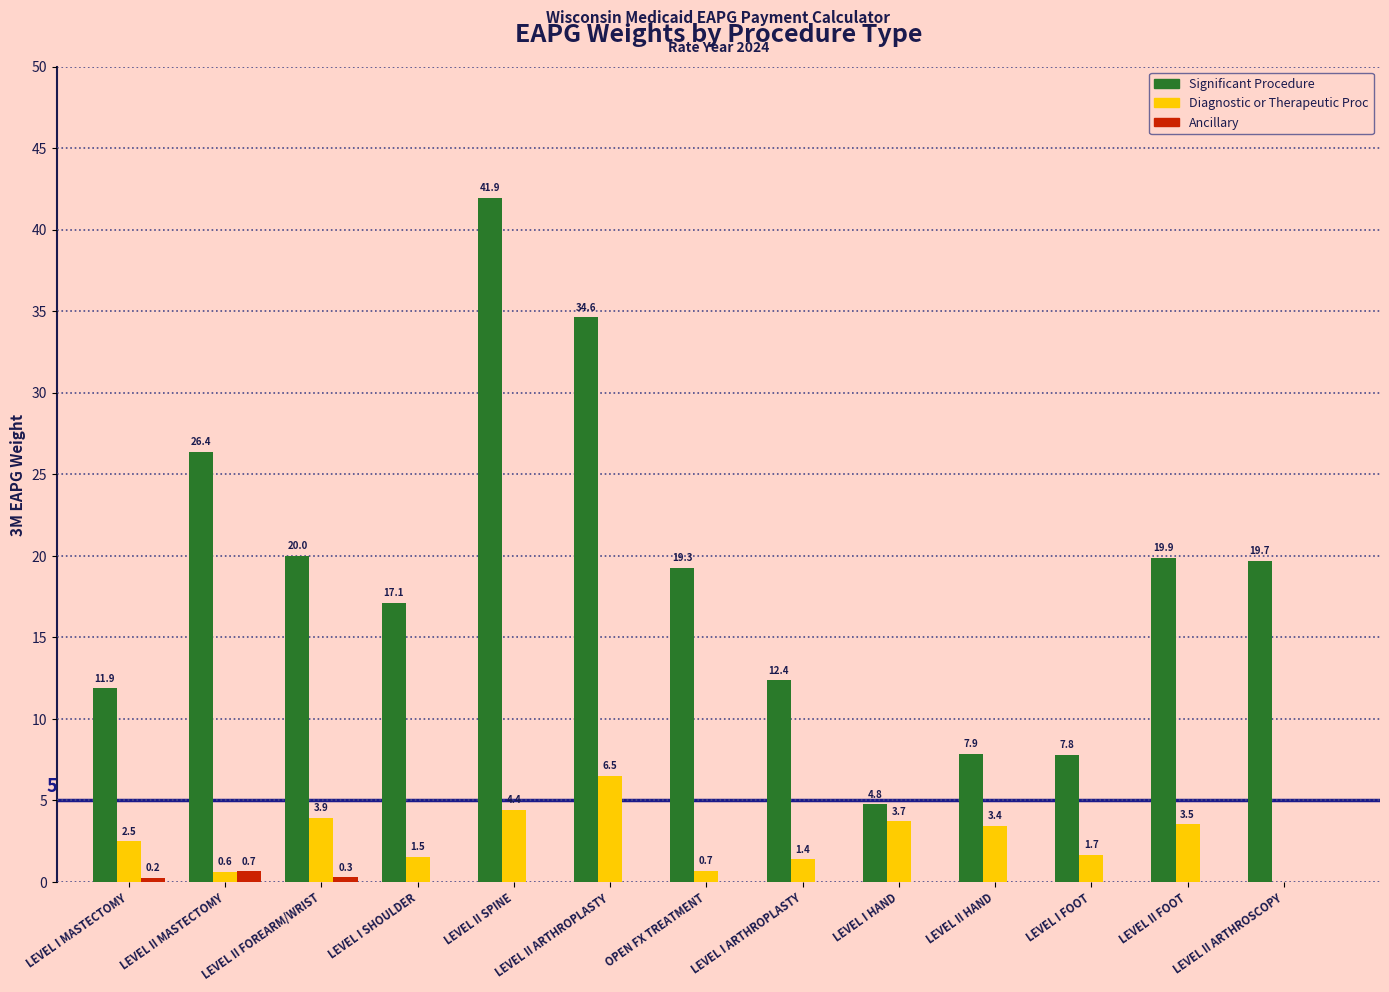

Reading right to left, what are all the values shown in this chart?

Significant Procedure: 19.7	19.9	7.8	7.9	4.8	12.4	19.3	34.6	41.9	17.1	20.0	26.4	11.9
Diagnostic or Therapeutic Proc: 0.0	3.5	1.7	3.4	3.7	1.4	0.7	6.5	4.4	1.5	3.9	0.6	2.5
Ancillary: 0.0	0.0	0.0	0.0	0.0	0.0	0.0	0.0	0.0	0.0	0.3	0.7	0.2